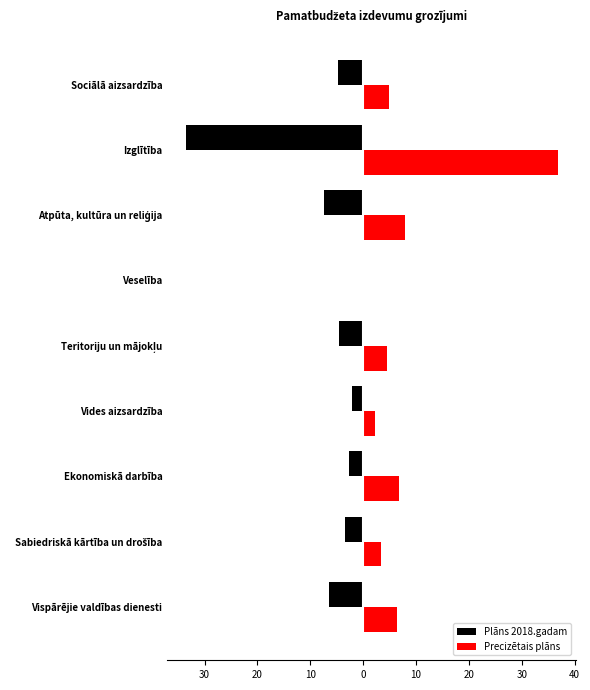

What are all the series names shown in the legend?

Plāns 2018.gadam, Precizētais plāns